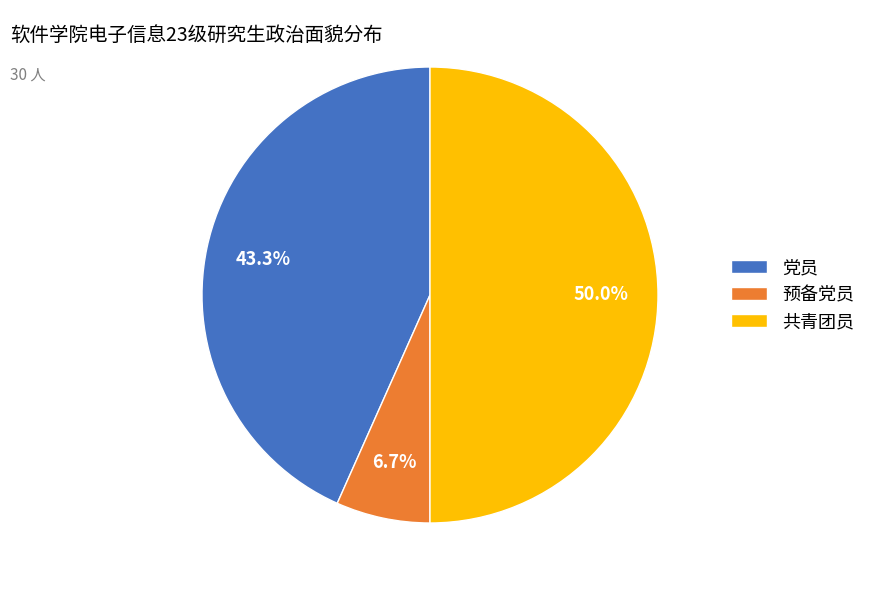

How much of the chart is everything except 党员?

56.7%